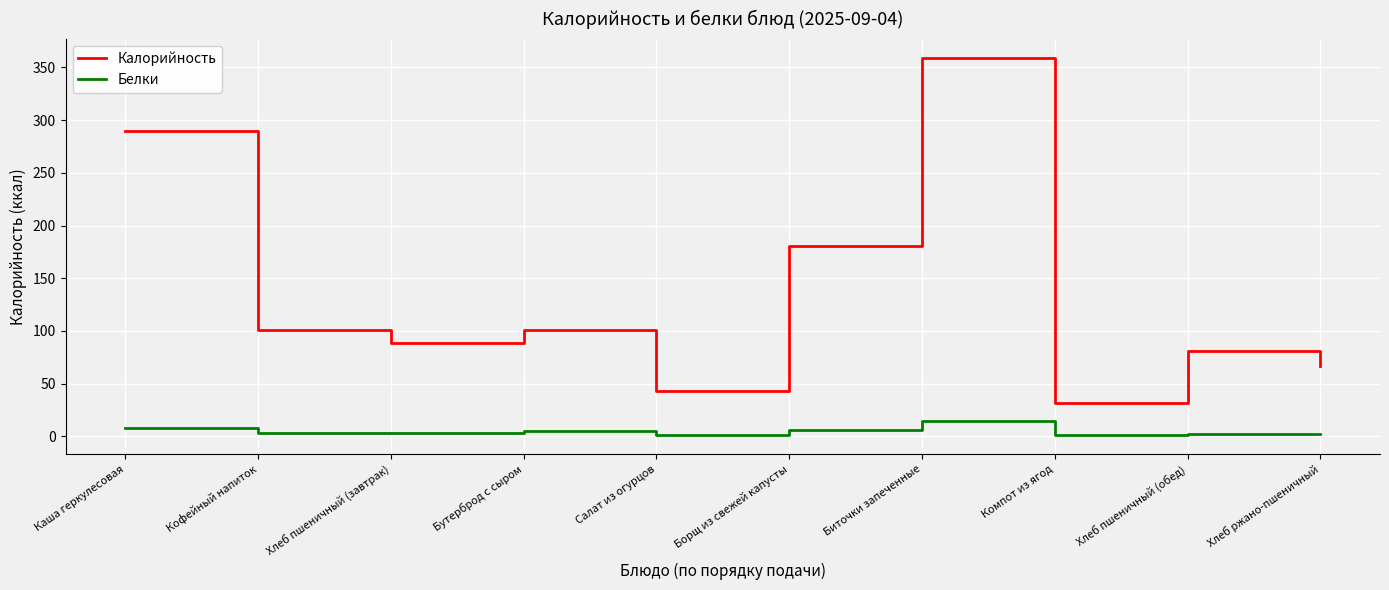

At which category is the sum across all series the highest?

Биточки запеченные